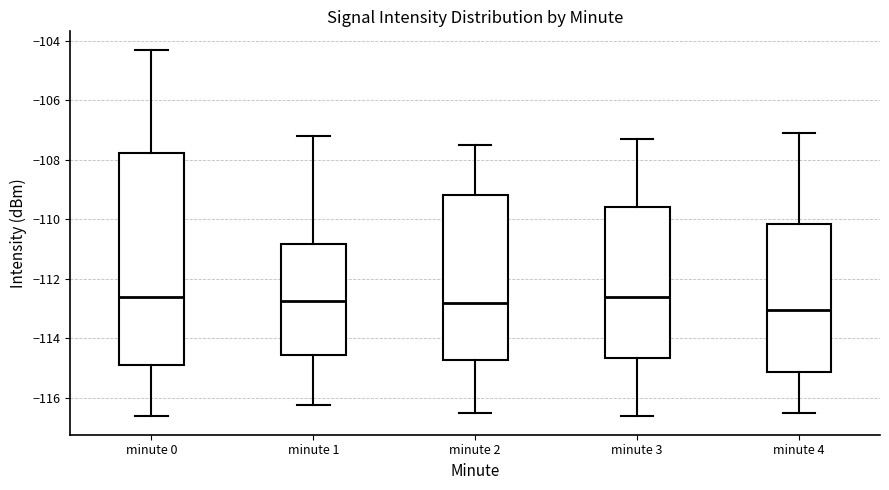

Where does the median line of the box for minute 0 sit on the y-axis? The values are not printed on the chart, so give them approximately, as read against the axis.

-112.6